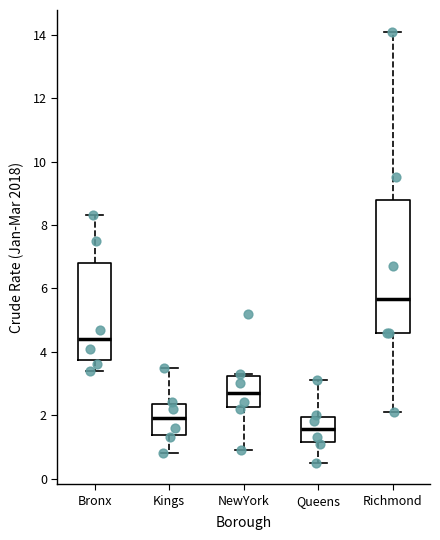

Comparing the boxes themselves (not the whiskers), which one is the tallest?

Richmond